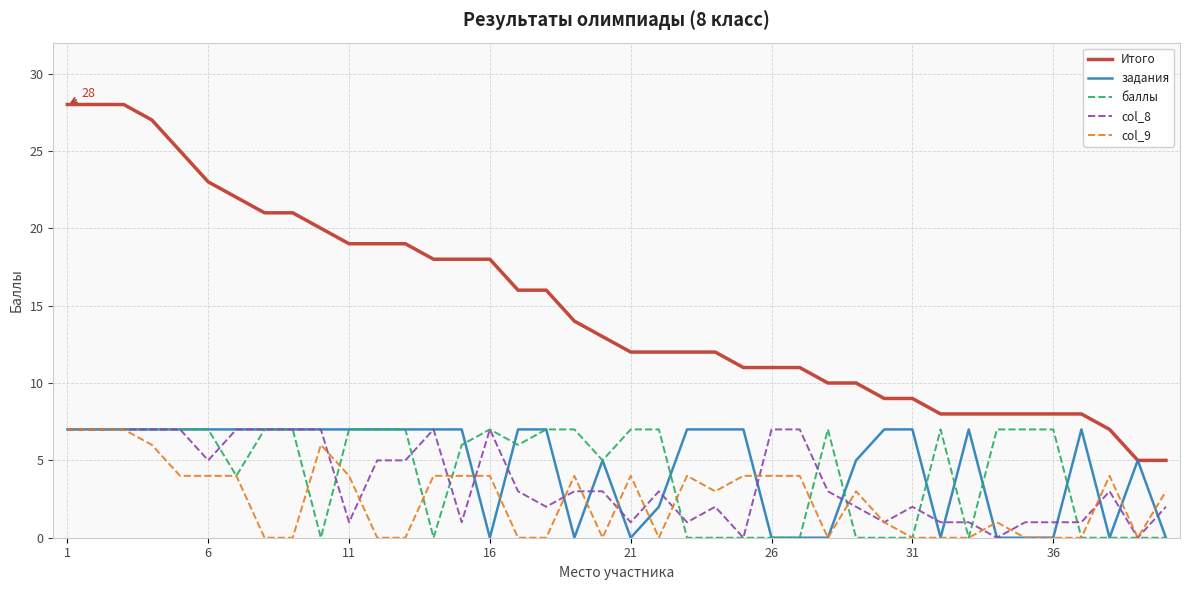

Which series has the largest total across all categories?

Итого